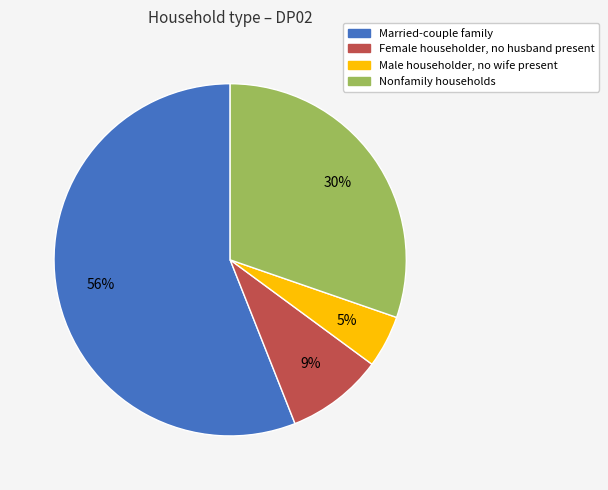

Do Female householder, no husband present and Nonfamily households together represent more than half of the pie?

No